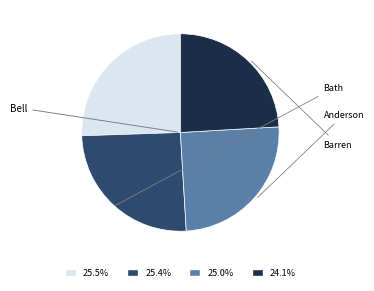

Is there a majority slice in this chart?

No